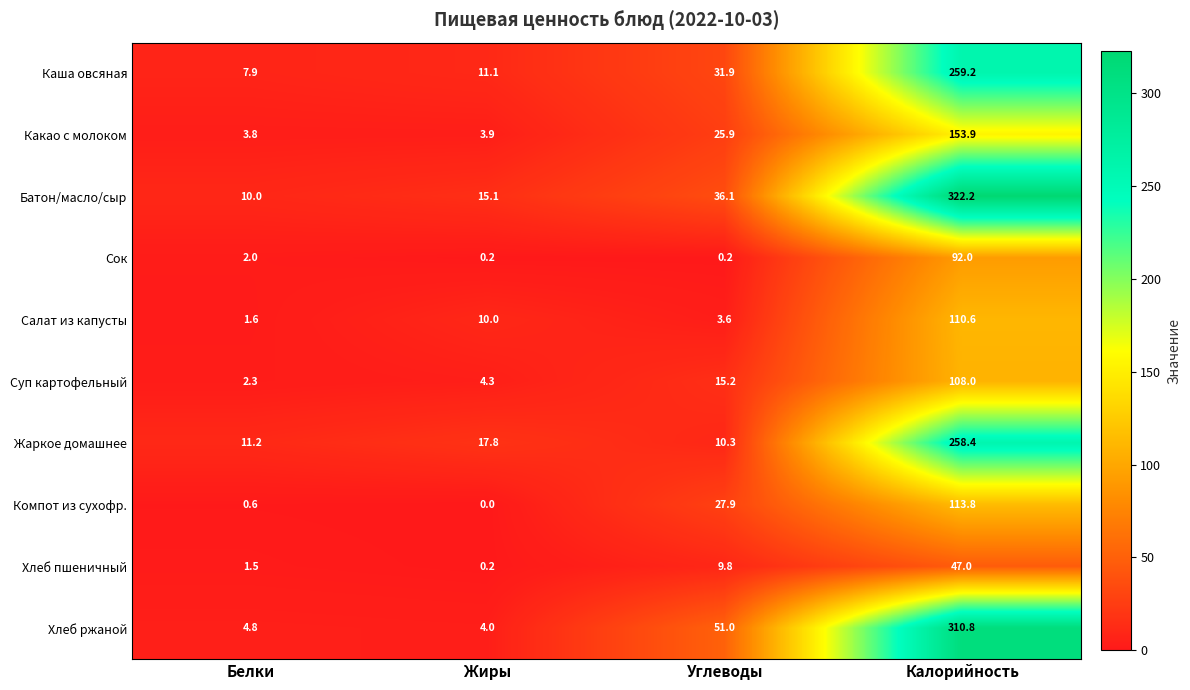

At Белки, list the series in order from largest to smallest.

Жаркое домашнее, Батон/масло/сыр, Каша овсяная, Хлеб ржаной, Какао с молоком, Суп картофельный, Сок, Салат из капусты, Хлеб пшеничный, Компот из сухофр.